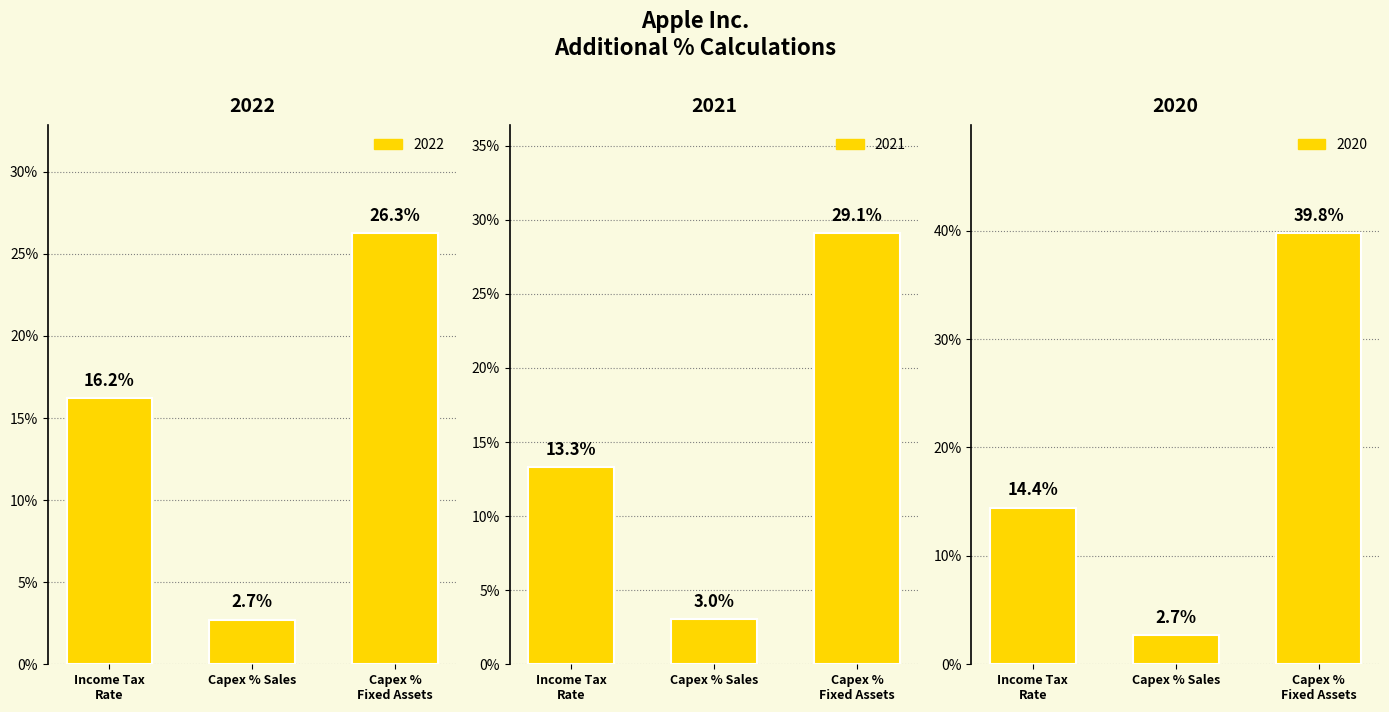

Which label corresponds to the largest value in the chart?

Capex % Fixed Assets